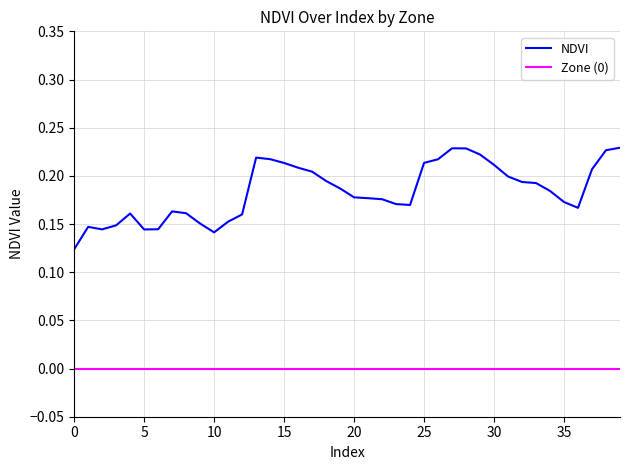

Rank the series by their maximum value, from highest to lowest.

NDVI, Zone (0)